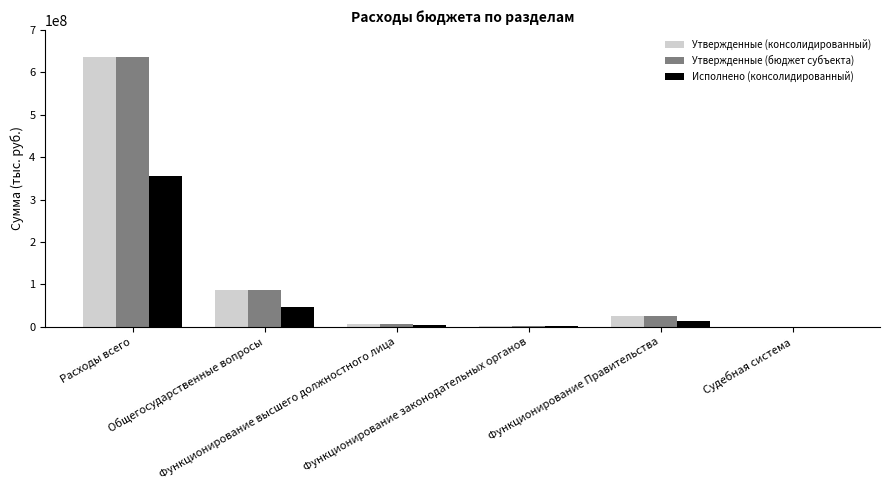

Are the bars grouped side by side (vs. stacked)?

Yes